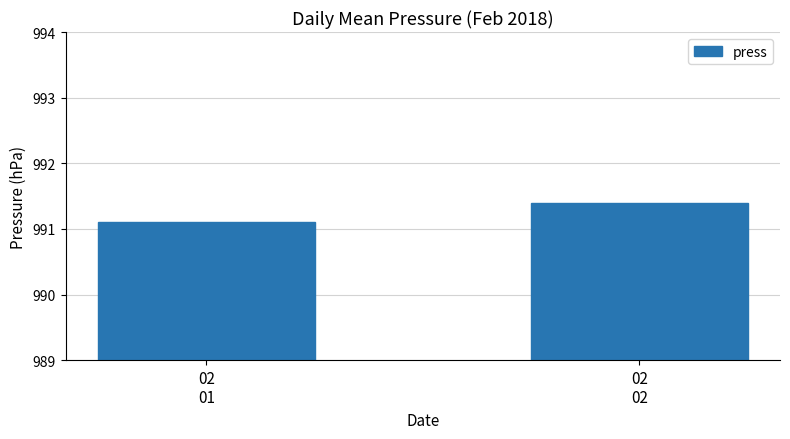

Are the bars horizontal?

No